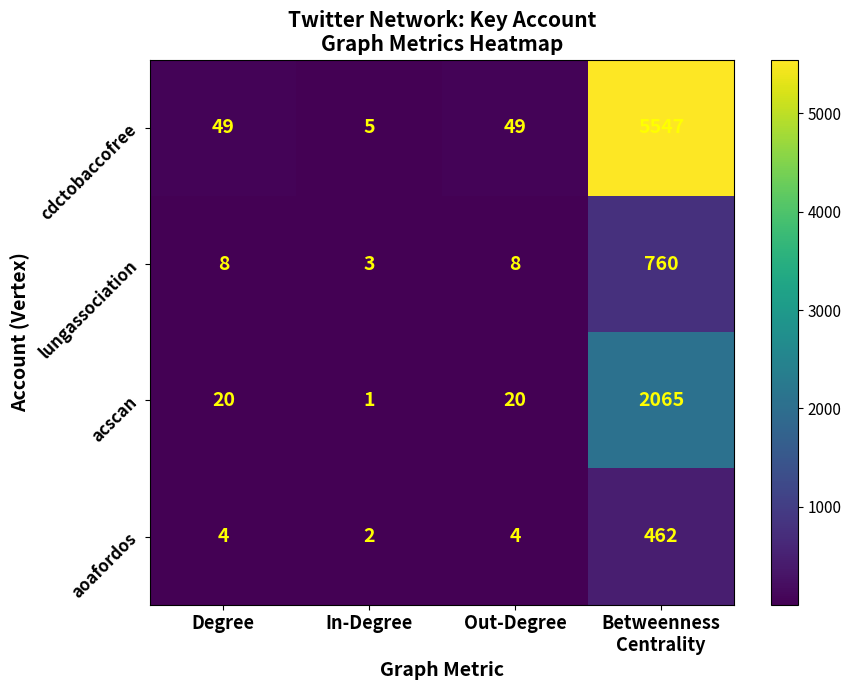

What is the total value across all series at Out-Degree?

81